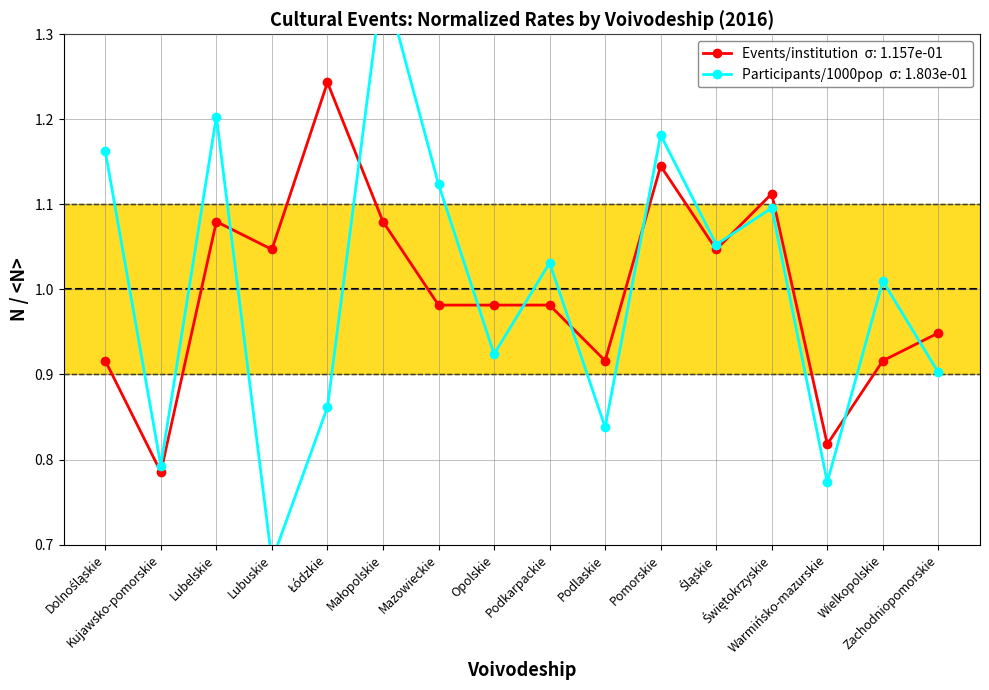

Which series ends up on top after the final intersection of Participants per 1000 pop and Events per institution?

Events per institution